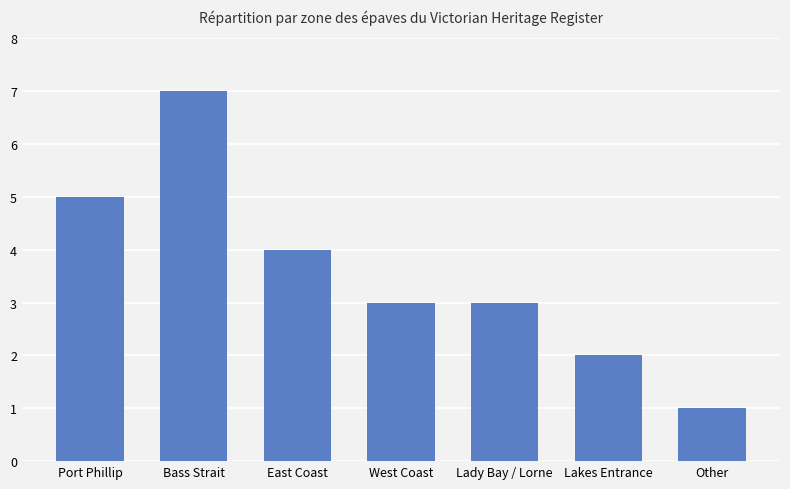

Which has a higher value, Bass Strait or West Coast?

Bass Strait